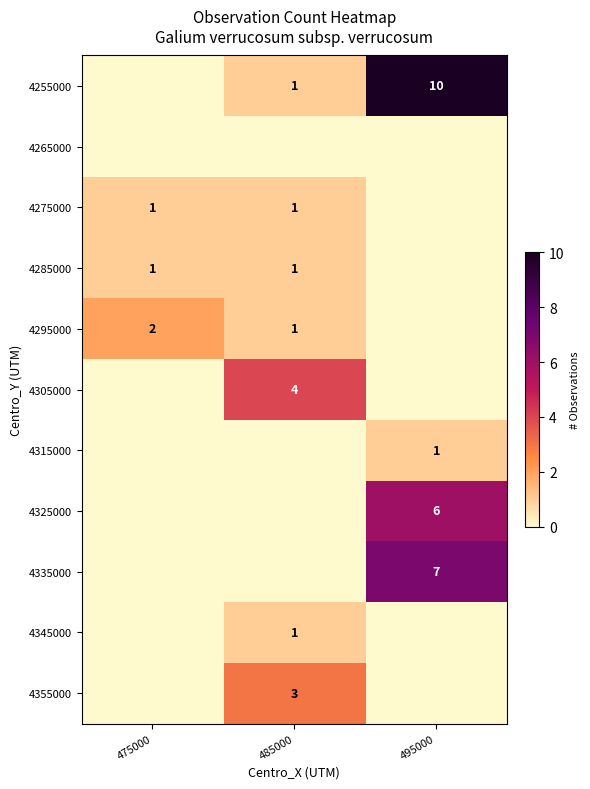

Is it true that 4305000 equals 4 at 485000?

True